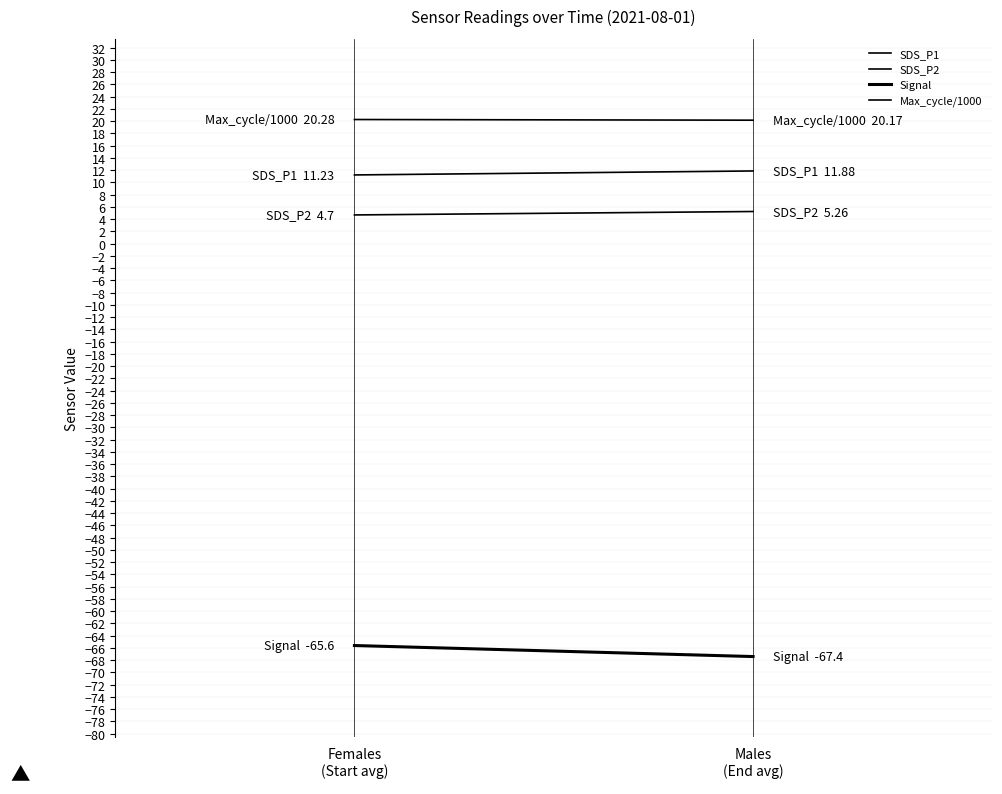

What is the total value across all series at Males
(End avg)?

-30.1